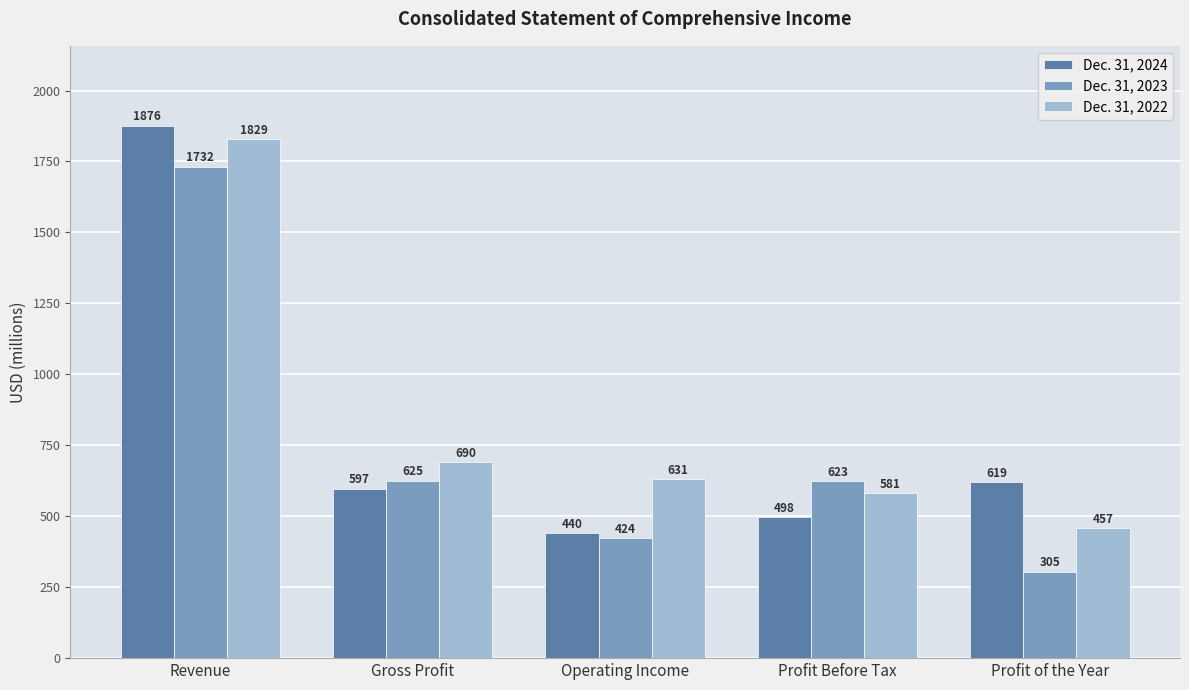

Reading left to right, what are all the values shown in this chart?

Dec. 31, 2024: 1876	597	440	498	619
Dec. 31, 2023: 1732	625	424	623	305
Dec. 31, 2022: 1829	690	631	581	457